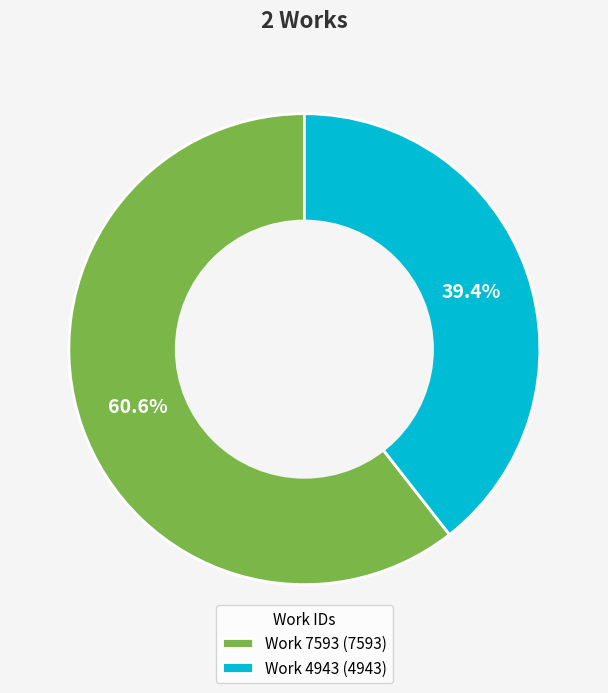

To the nearest percent, what portion does Work 4943 represent?

39%